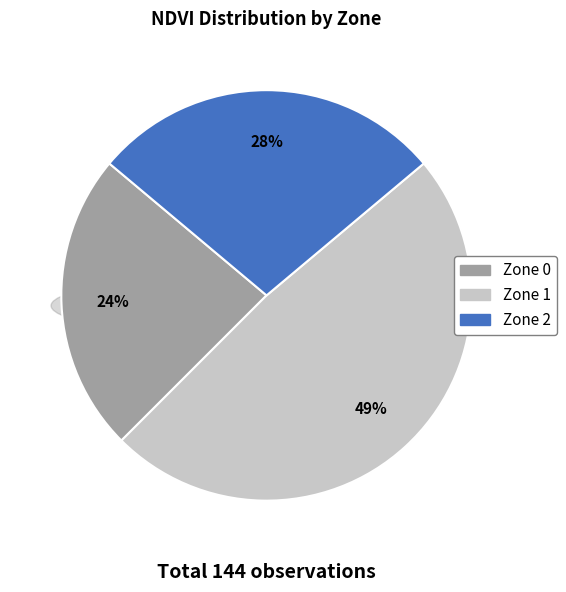

Between Zone 2 and Zone 0, which is larger?

Zone 2